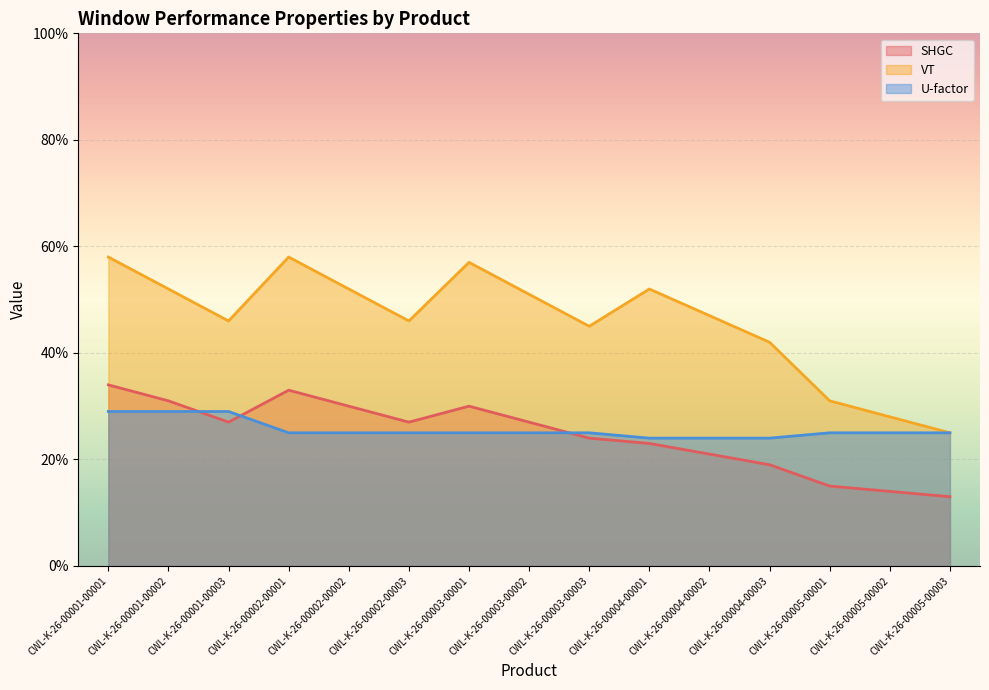

True or false: SHGC and U-factor cross at least once.

True